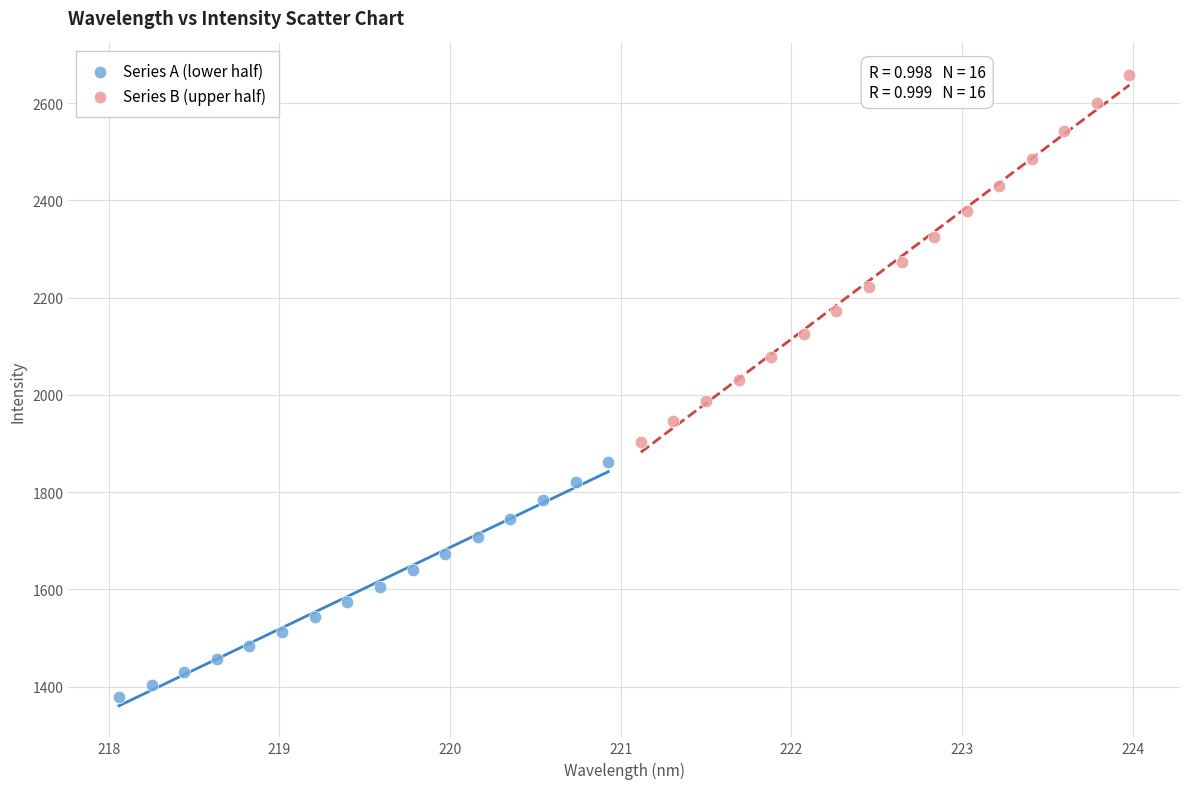

Which series reaches the maximum Y coordinate?

Series B (upper half)